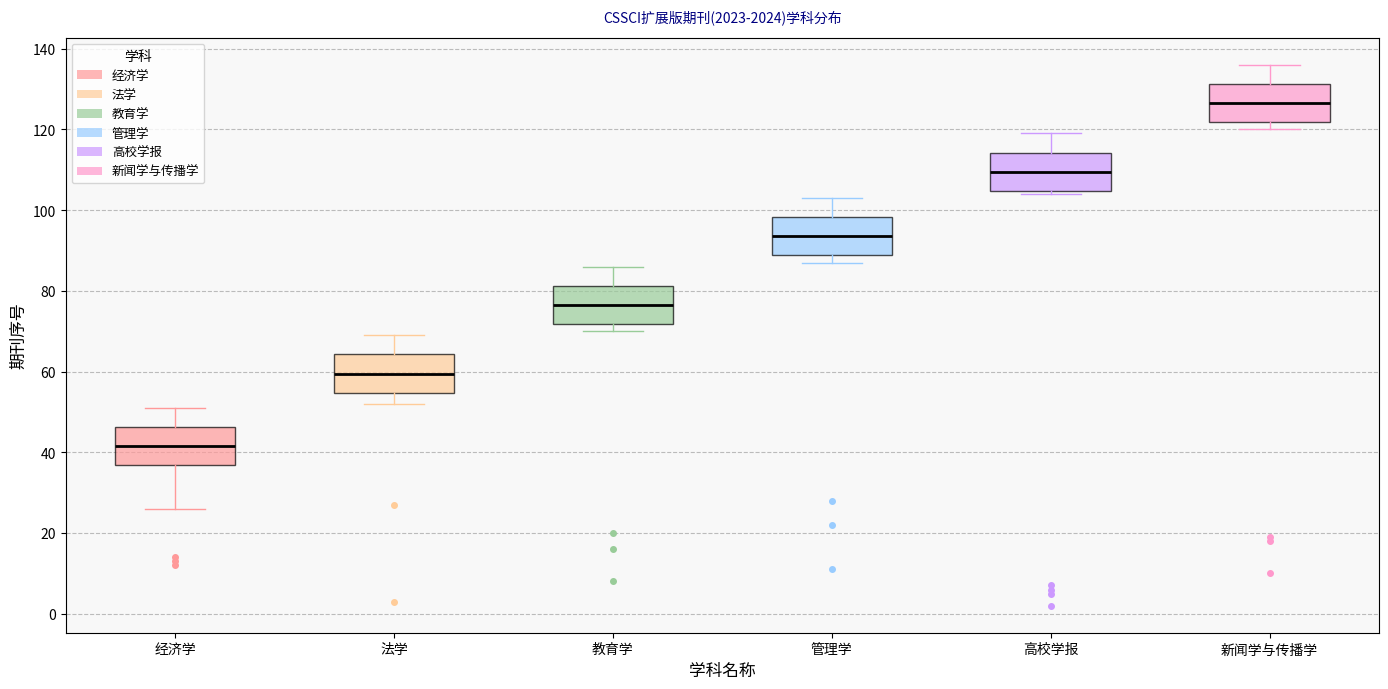

Reading left to right, read every box against the y-axis: the position of its median line, the range the box covers, and the ends of its whiskers. The values are not printed on the chart, so give them approximately, as read against the axis.

经济学: median 42, box 36 to 46, whiskers 26 to 52
法学: median 60, box 54 to 64, whiskers 52 to 70
教育学: median 76, box 72 to 82, whiskers 70 to 86
管理学: median 94, box 88 to 98, whiskers 88 (just below the box's lower edge) to 104
高校学报: median 110, box 104 to 114, whiskers 104 (just below the box's lower edge) to 120
新闻学与传播学: median 126, box 122 to 132, whiskers 120 to 136